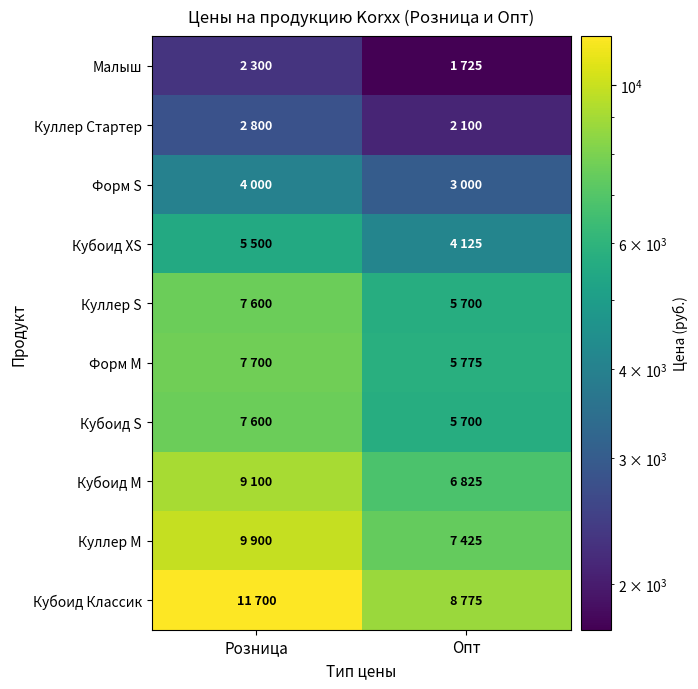

Reading right to left, transcribe all the data shown in this chart.

Малыш: Опт=1725	Розница=2300
Куллер Стартер: Опт=2100	Розница=2800
Форм S: Опт=3000	Розница=4000
Кубоид XS: Опт=4125	Розница=5500
Куллер S: Опт=5700	Розница=7600
Форм M: Опт=5775	Розница=7700
Кубоид S: Опт=5700	Розница=7600
Кубоид М: Опт=6825	Розница=9100
Куллер M: Опт=7425	Розница=9900
Кубоид Классик: Опт=8775	Розница=11700